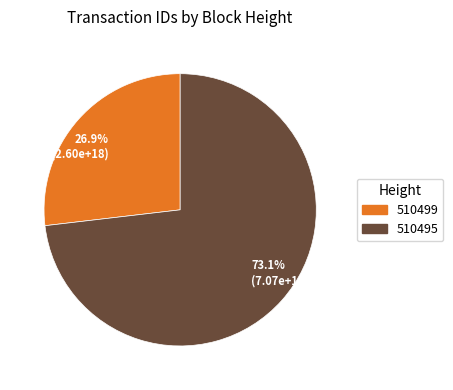

Does 73.1% (7.07e+18) account for over 50% of the chart?

Yes